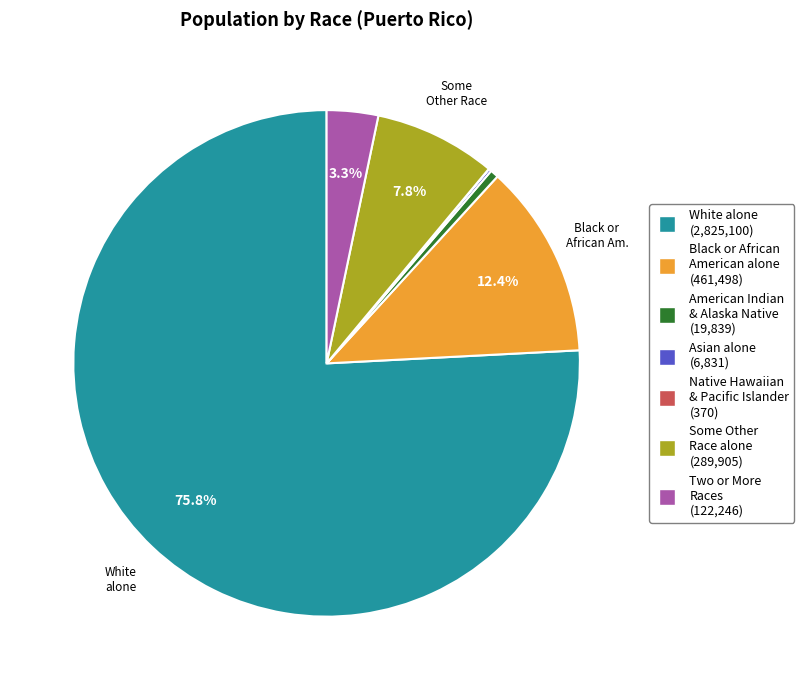

Which slice is the largest?

White alone